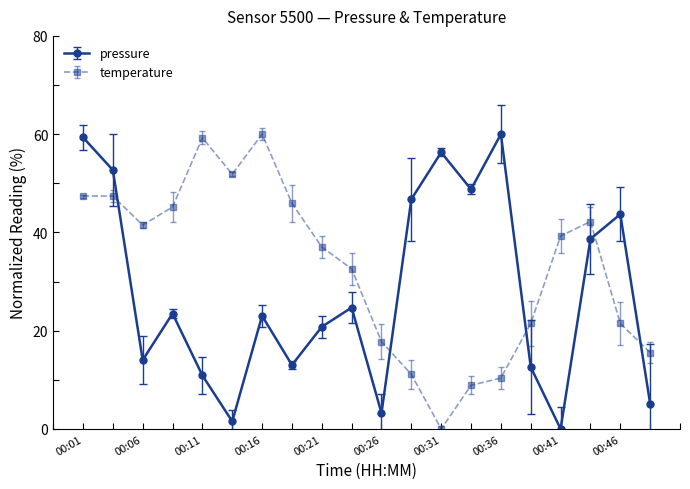

How many times do temperature and pressure cross each other?

5